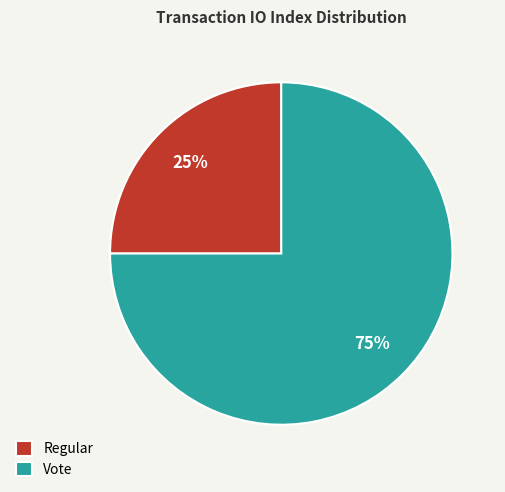

To the nearest percent, what is the combined percentage of Vote and Regular?

100%